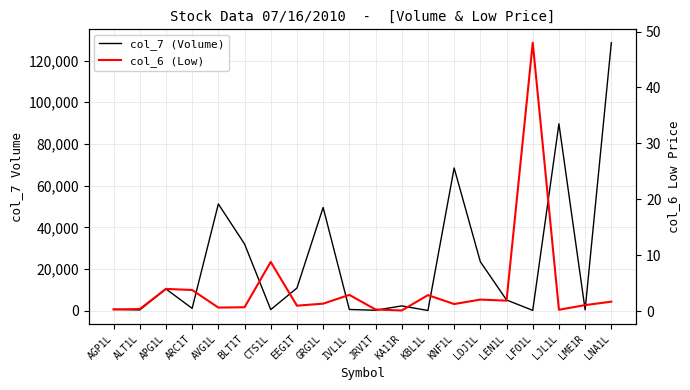

True or false: col_7 (Volume) and col_6 (Low) cross at least once.

False